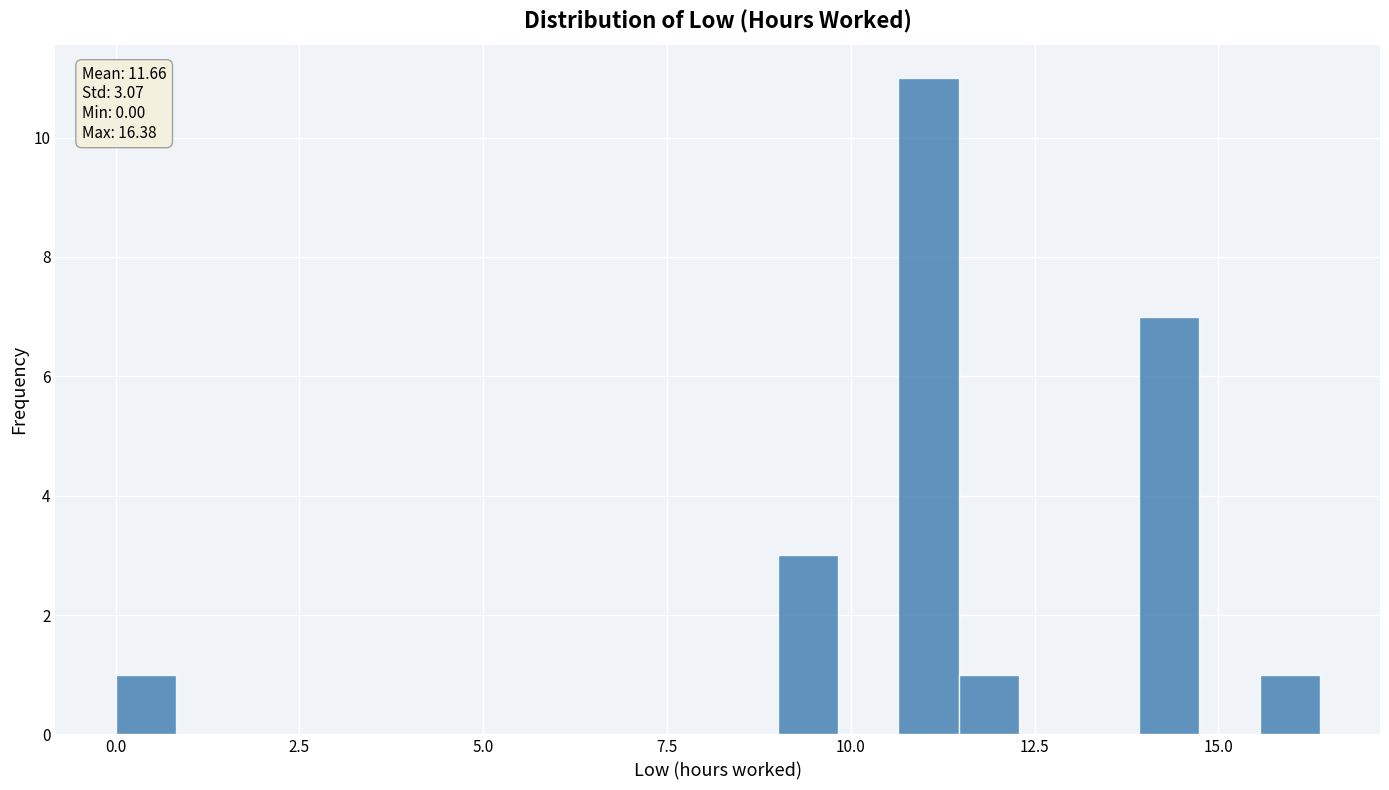

Read against the x-axis, roughly where is the centre of the tallest bar?

11.0